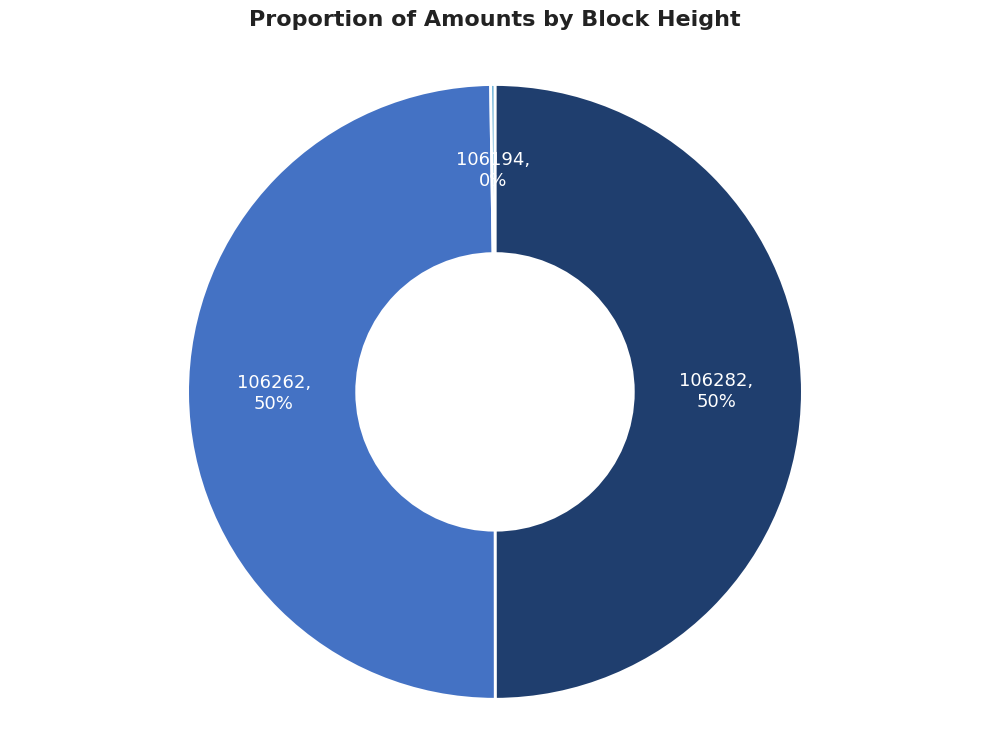

To the nearest percent, what is the average slice percentage?

33%